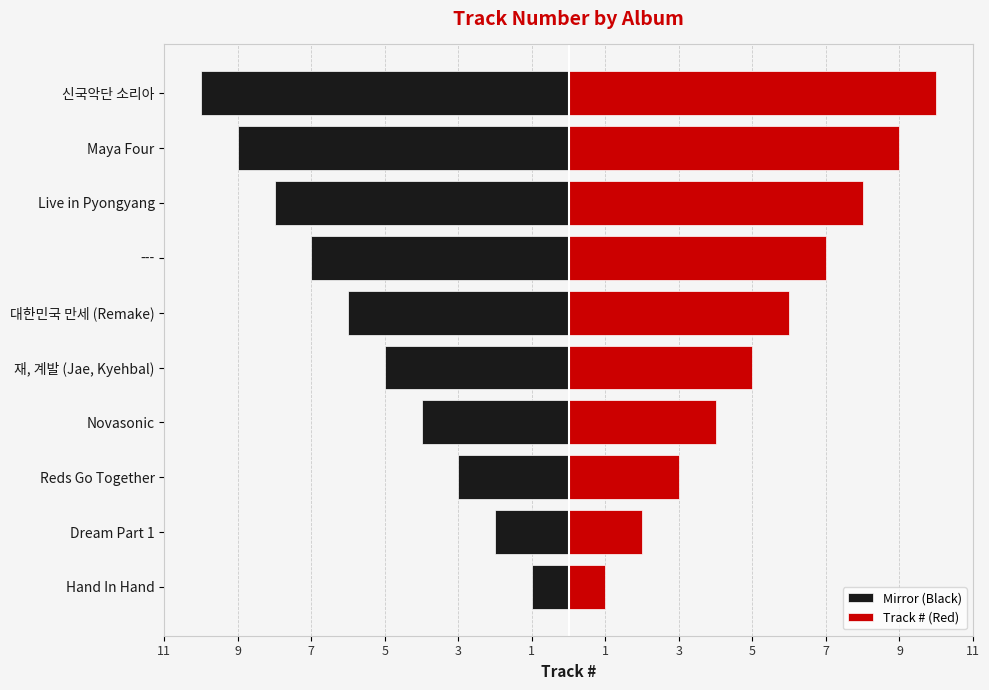

Reading right to left, list all the values displayed in this chart.

Mirror (Black): -10	-9	-8	-7	-6	-5	-4	-3	-2	-1
Track # (Red): 10	9	8	7	6	5	4	3	2	1